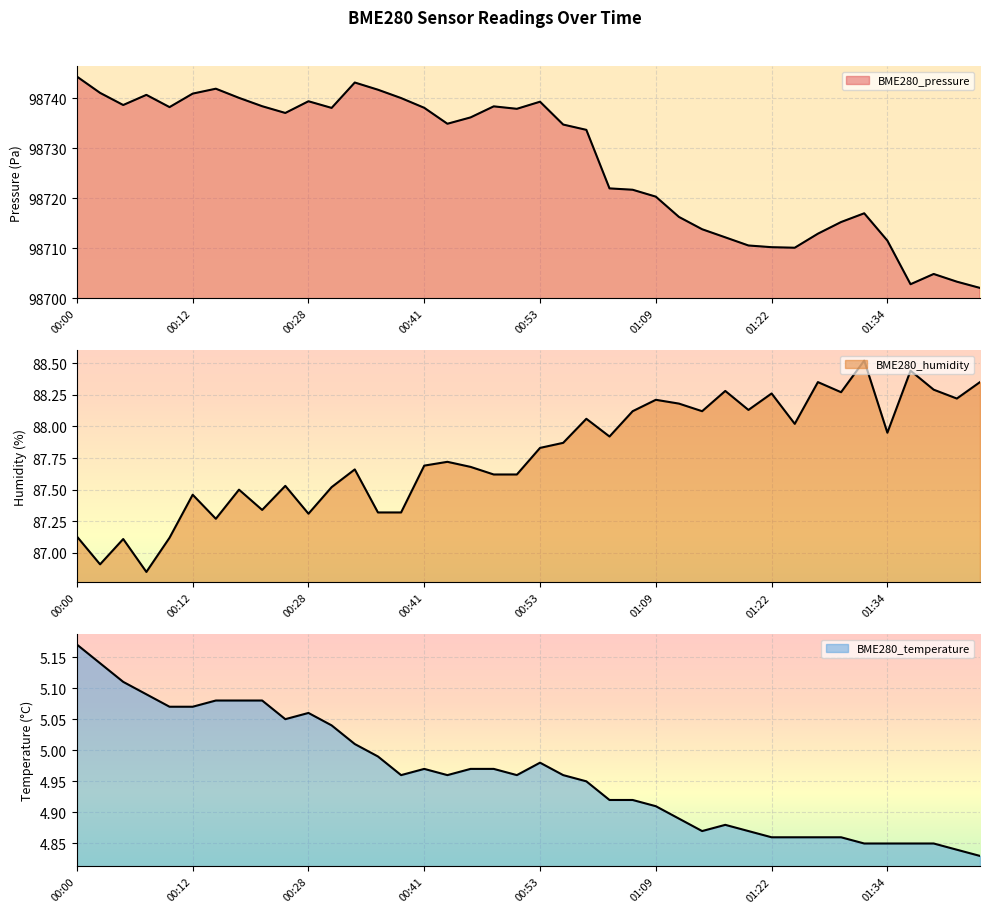

How many lines are shown in the chart?

3